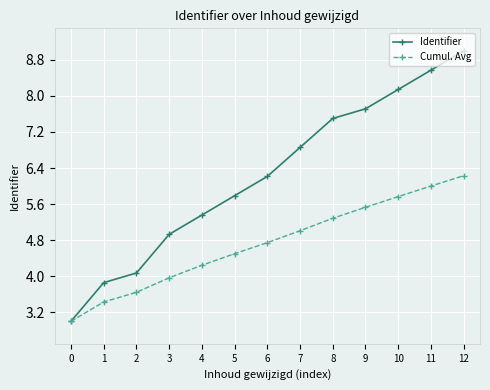

Count the number of data series in this chart.

2